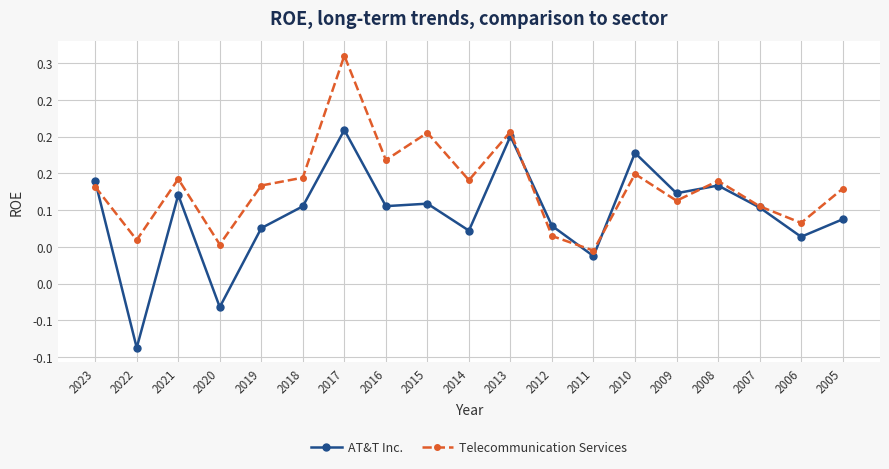

Which has a higher value, 2011 or 2005?

2005